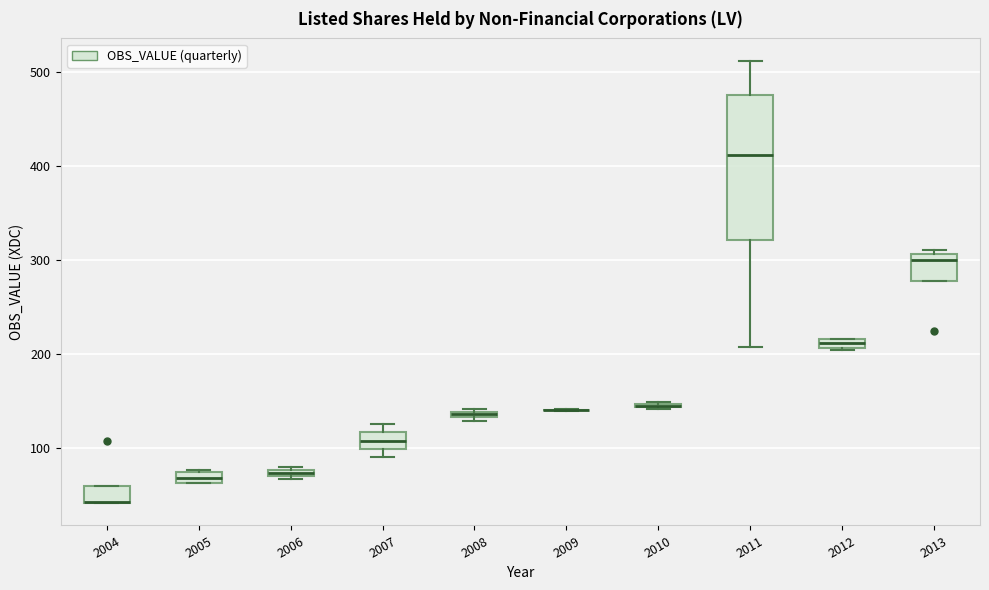

Where is the lower edge of the box at x = 2008 on the y-axis? The values are not printed on the chart, so give them approximately, as read against the axis.

130